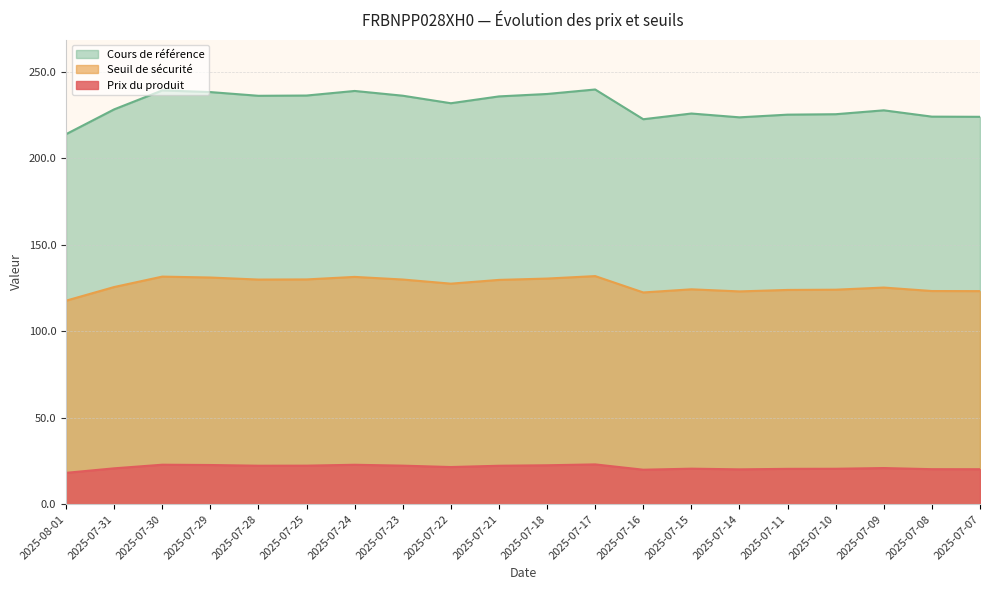

Is it true that Prix du produit equals 5.0 at 2025-07-18?

False